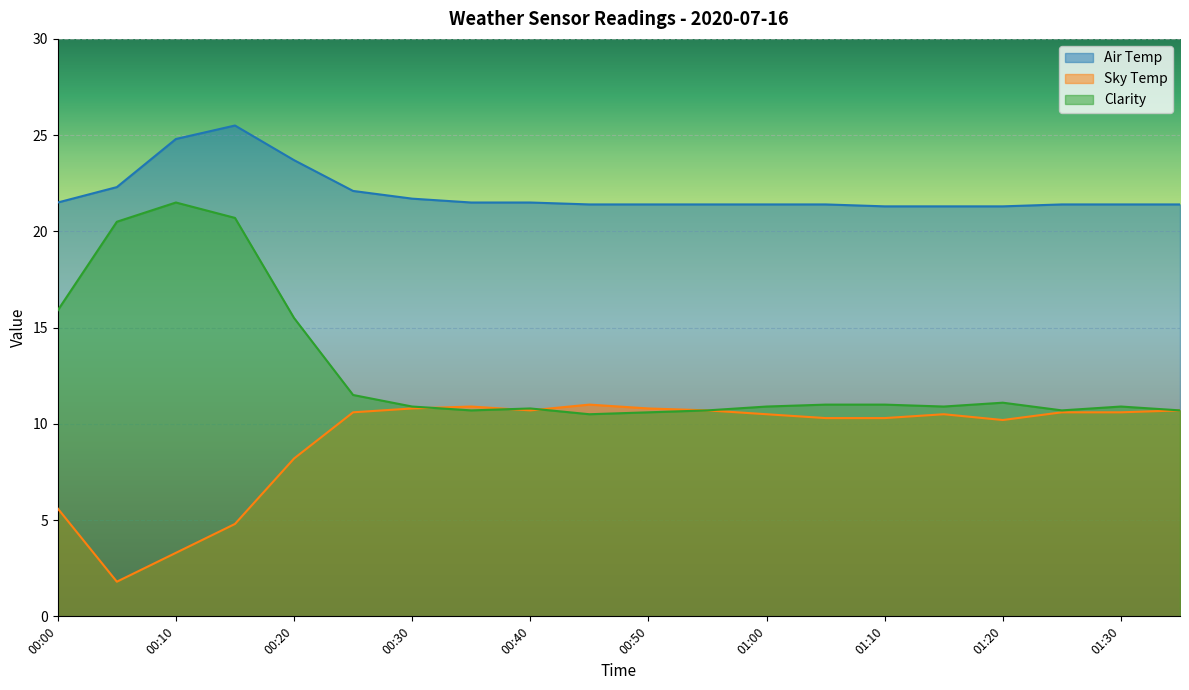

What is the difference between the maximum and second lowest values in the Clarity series?

10.9